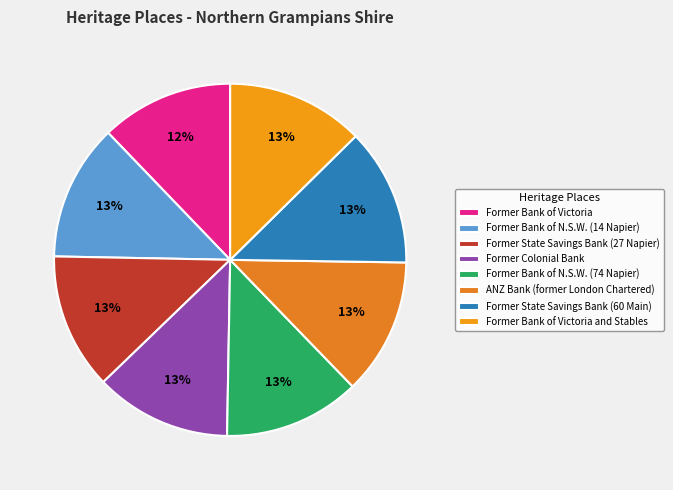

Does Former Bank of N.S.W. (14 Napier) account for over 50% of the chart?

No